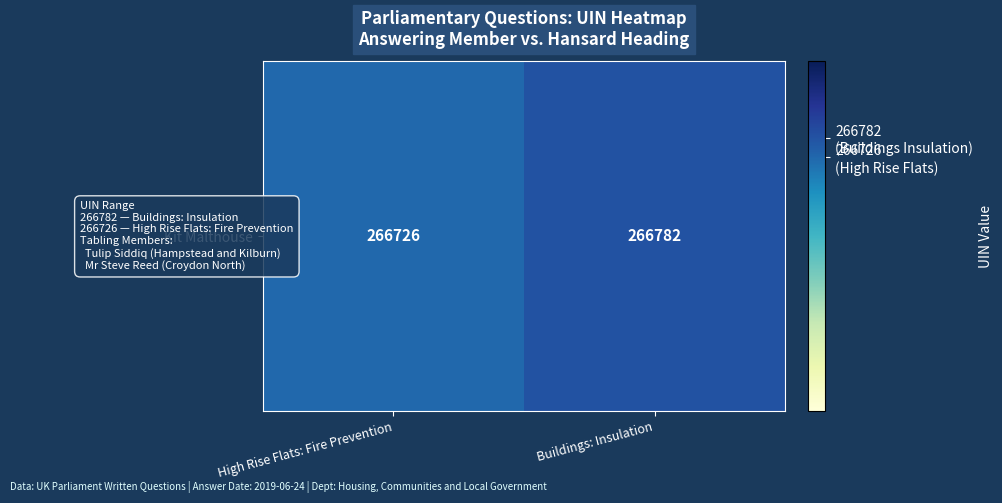

Rank the categories by value from highest to lowest.

Buildings: Insulation, High Rise Flats: Fire Prevention